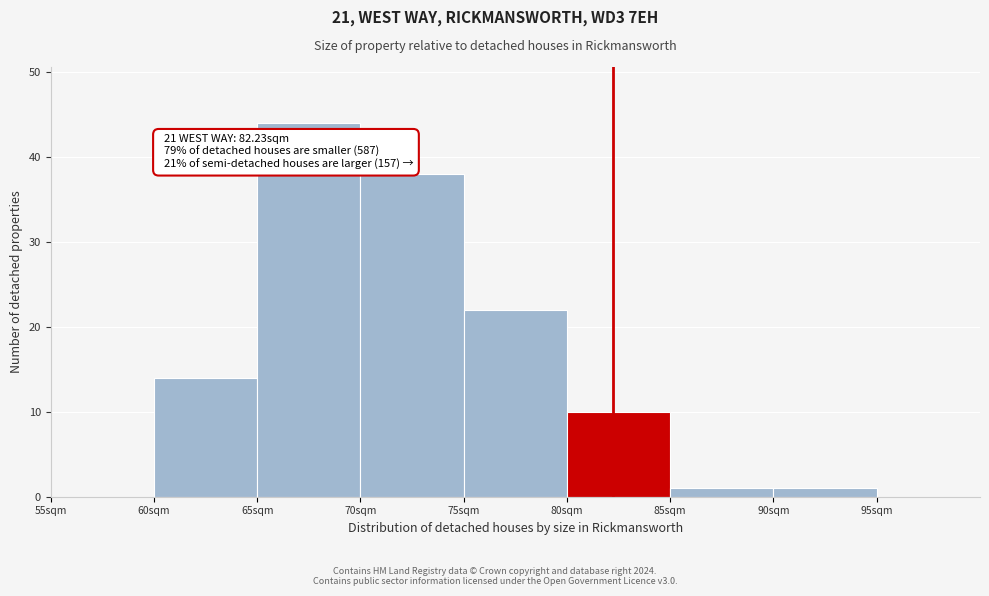

Which range on the x-axis has the tallest bar?

65 to 70